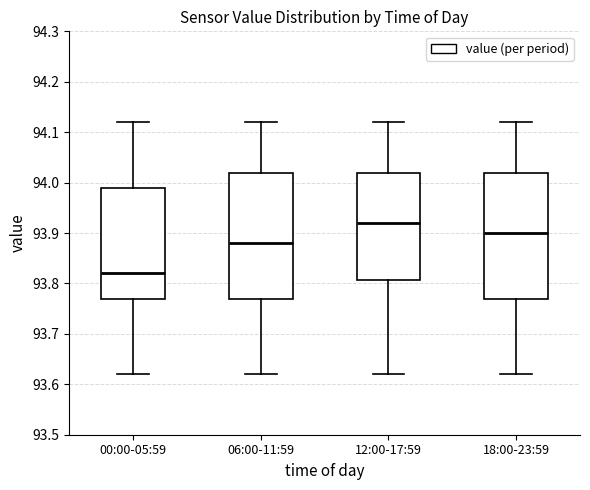

Which box has the highest median line?

12:00-17:59